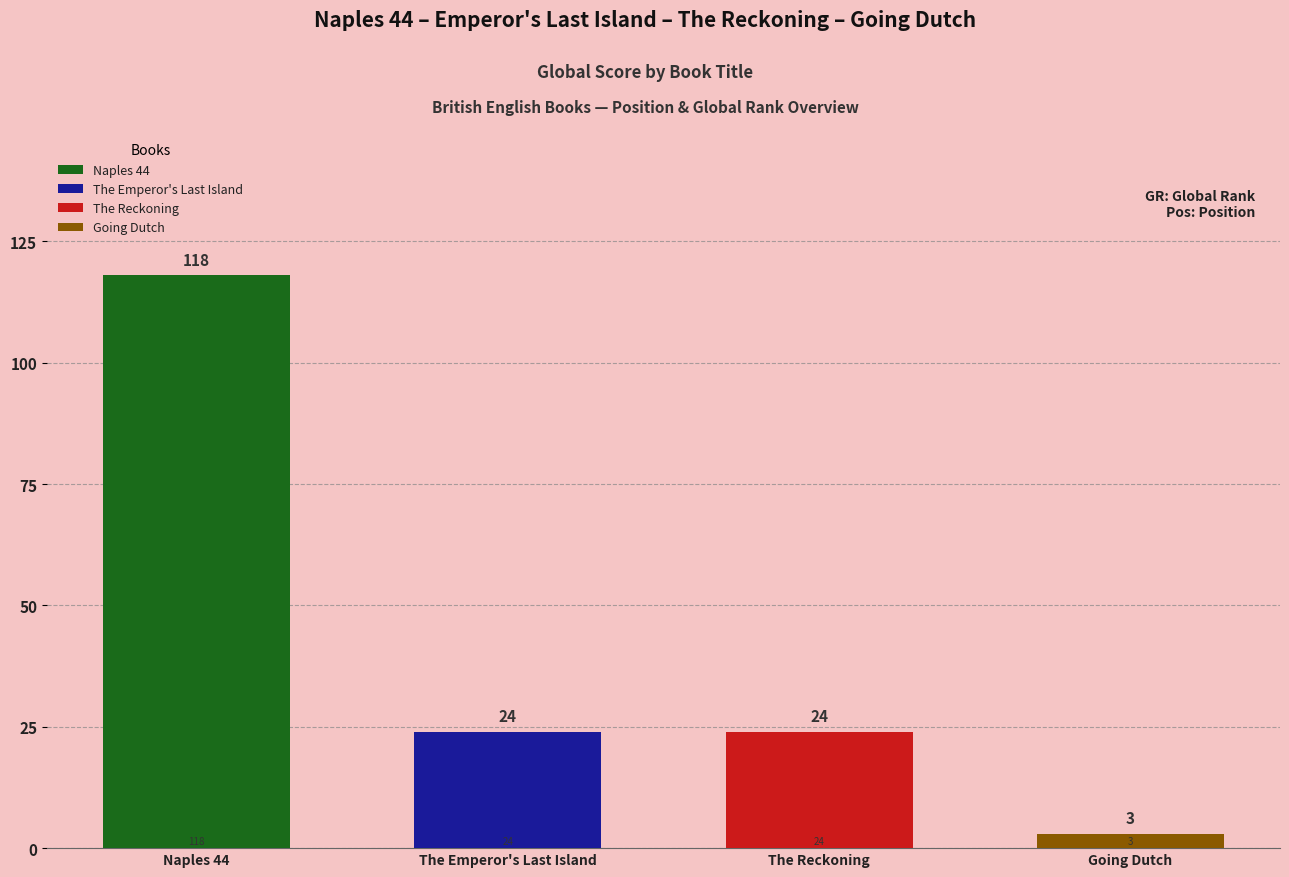

Reading left to right, transcribe all the data shown in this chart.

Naples 44=118	The Emperor's Last Island=24	The Reckoning=24	Going Dutch=3